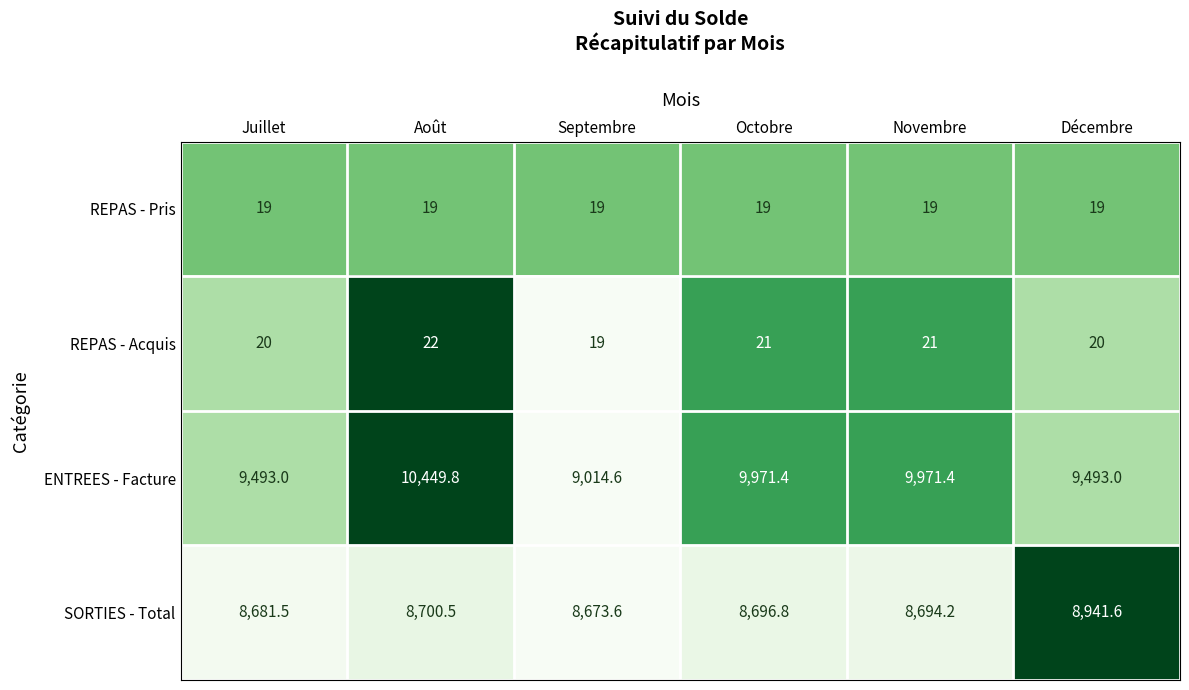

What is the average value of the SORTIES - Total series?

8731.4